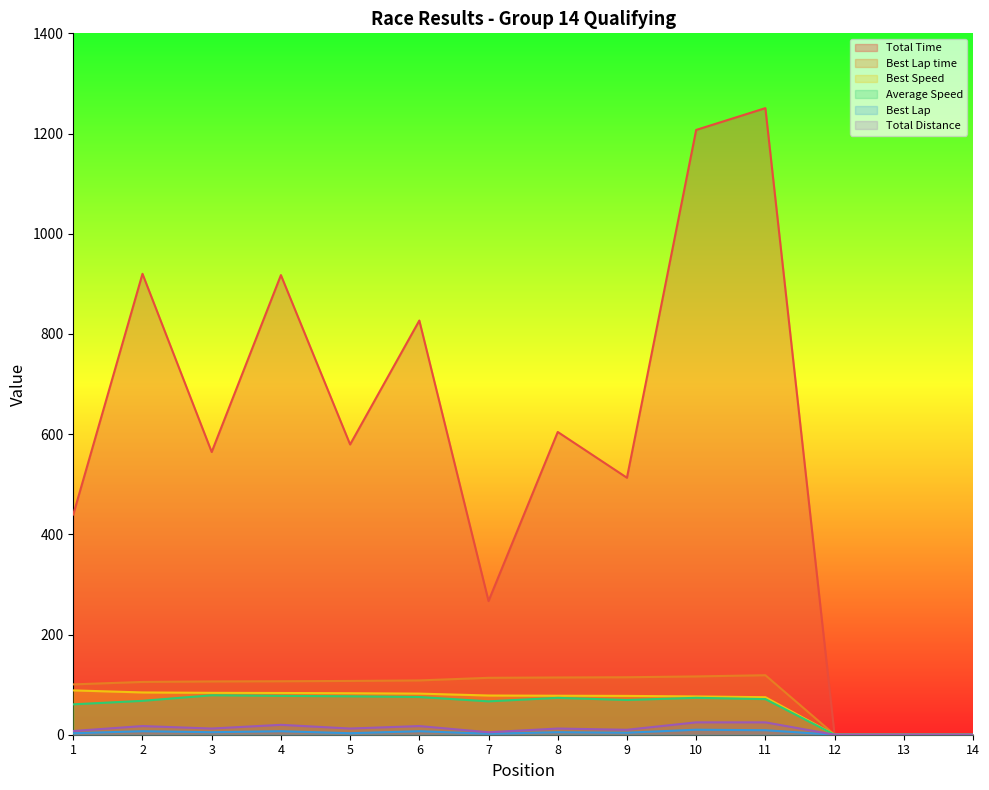

At which label does Best Lap time first exceed 107?

5